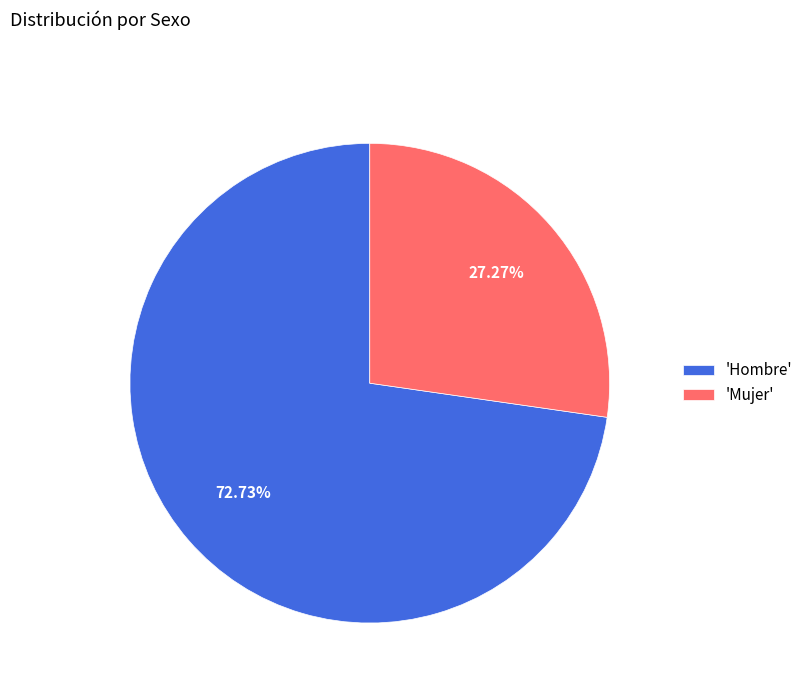

Rank the categories by value from highest to lowest.

'Hombre', 'Mujer'